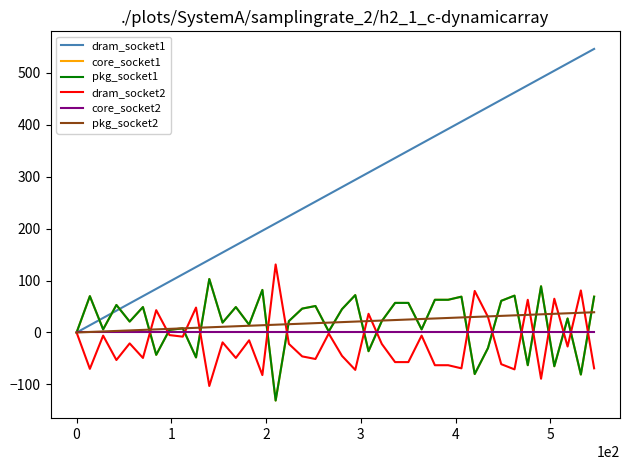

True or false: dram_socket1 has more than 0 interior local peaks.

False